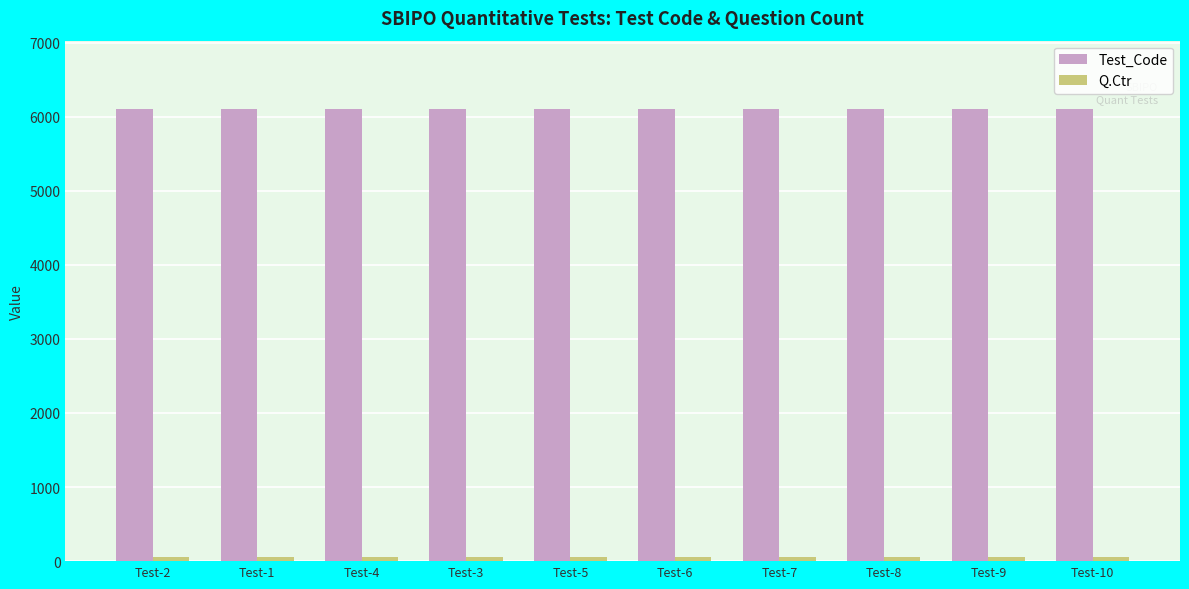

What is the maximum value for Test_Code?

6110